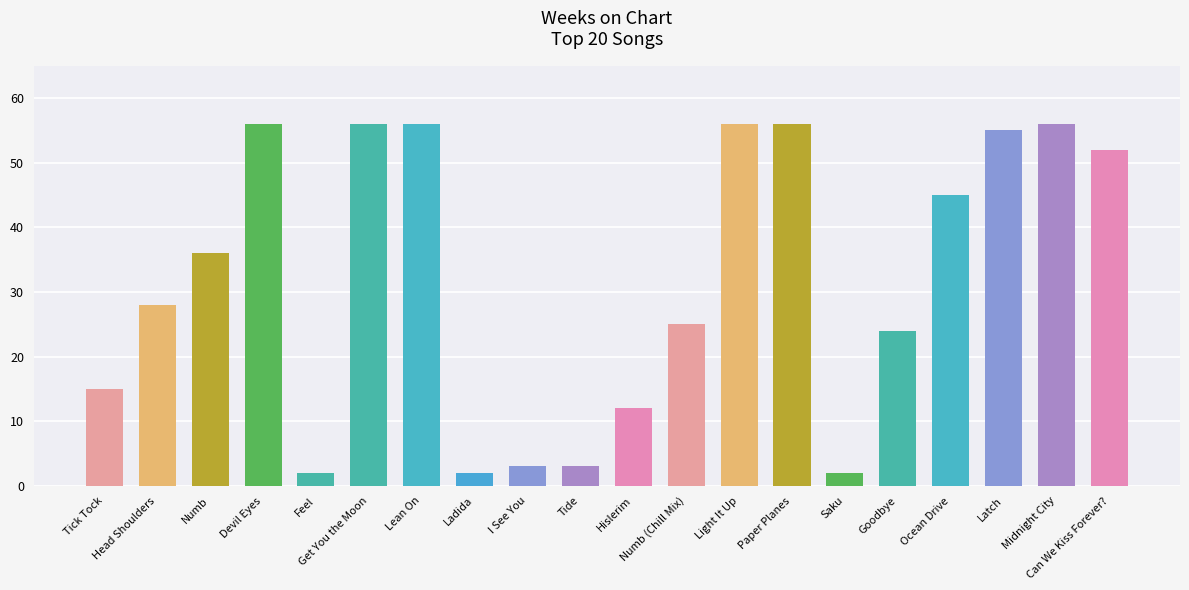

What is the difference between the second highest and second lowest values?

54